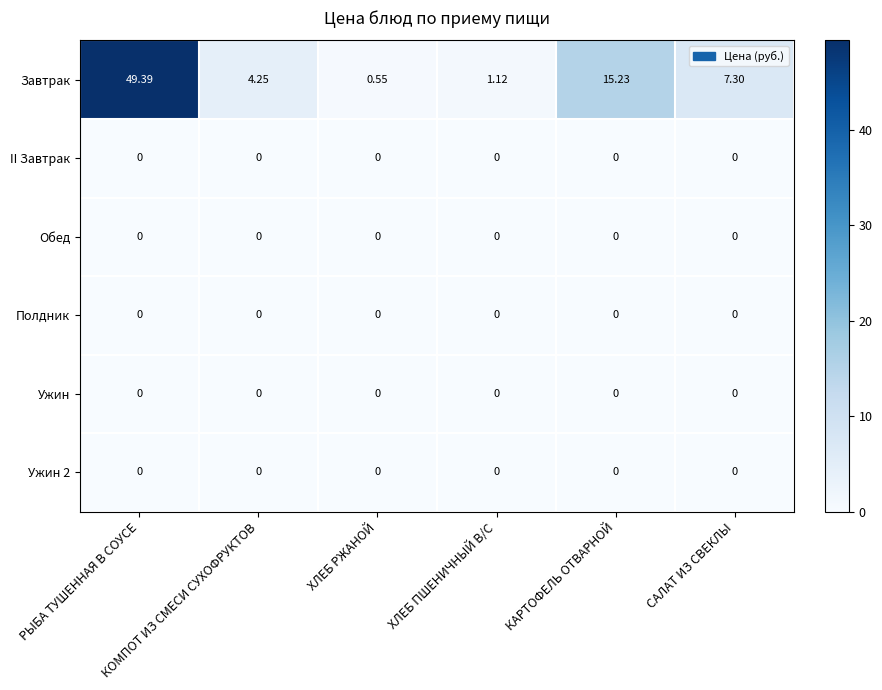

Which series has the largest range (max minus min)?

Завтрак